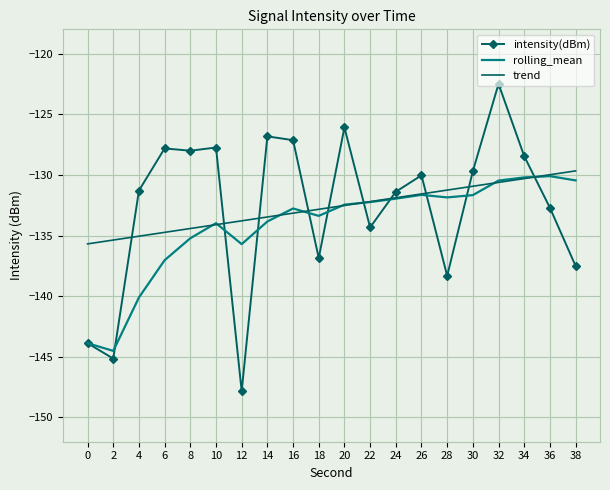

The rolling_mean series shows -135.7 at 12. True or false?

True